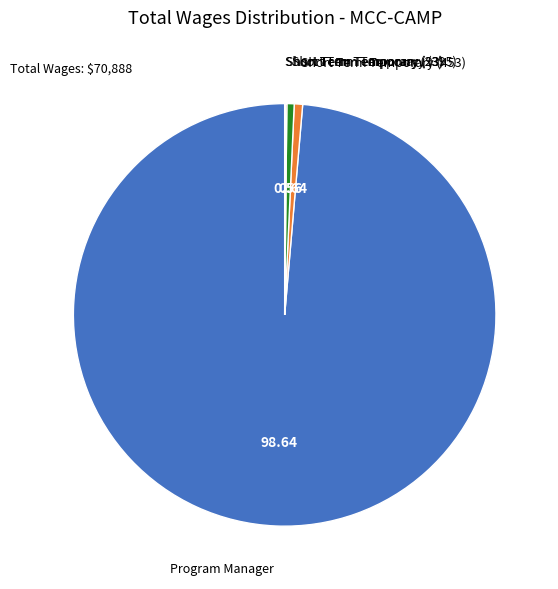

Which category accounts for the majority?

Program Manager